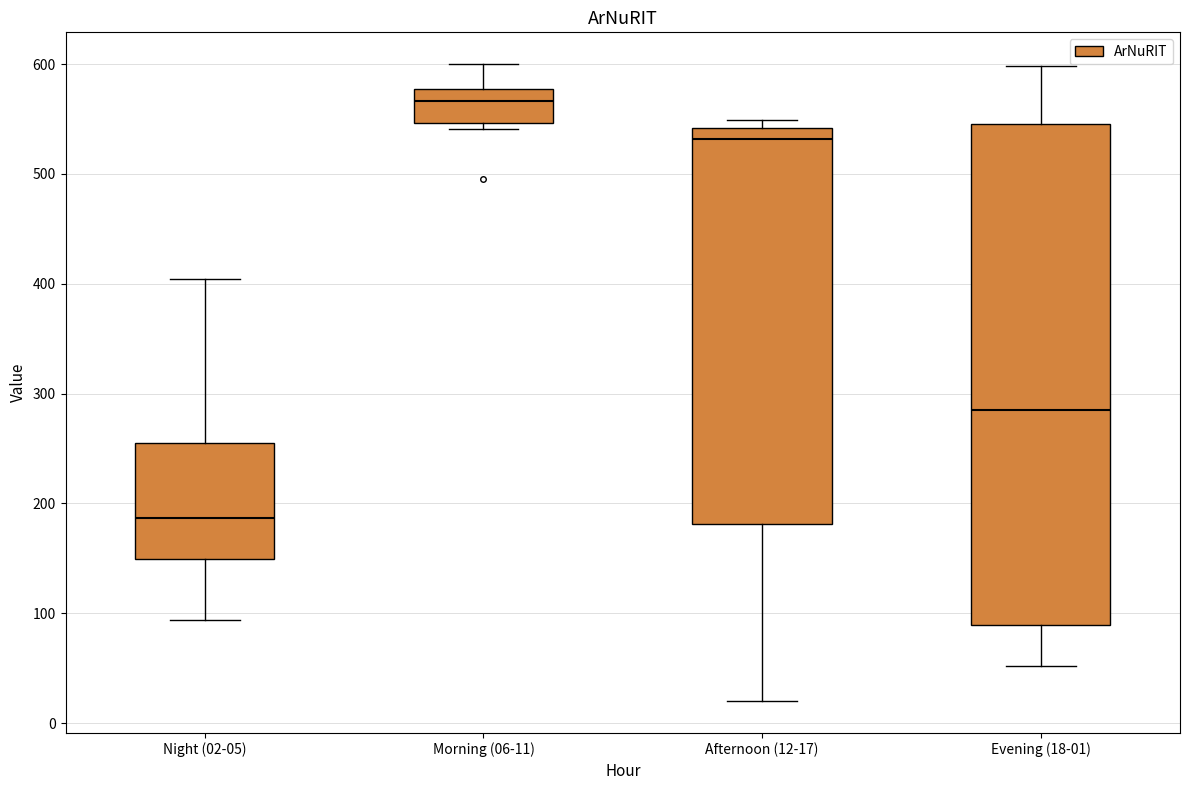

Reading left to right, read every box against the y-axis: the position of its median line, the range the box covers, and the ends of its whiskers. The values are not printed on the chart, so give them approximately, as read against the axis.

Night (02-05): median 190, box 150 to 250, whiskers 90 to 400
Morning (06-11): median 570, box 550 to 580, whiskers 540 to 600
Afternoon (12-17): median 530, box 180 to 540, whiskers 20 to 550
Evening (18-01): median 290, box 90 to 550, whiskers 50 to 600